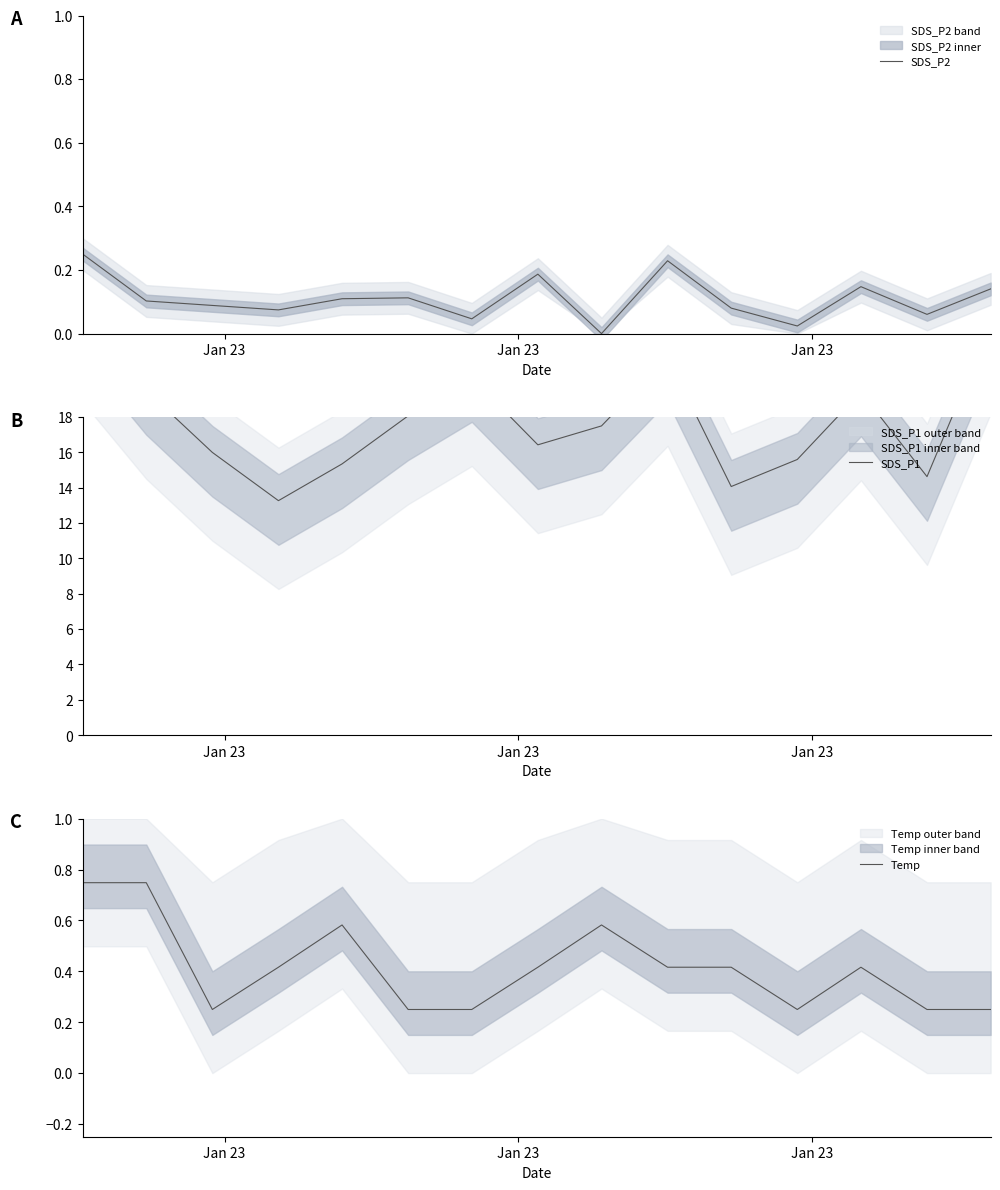

True or false: SDS_P2 and SDS_P1 cross at least once.

False